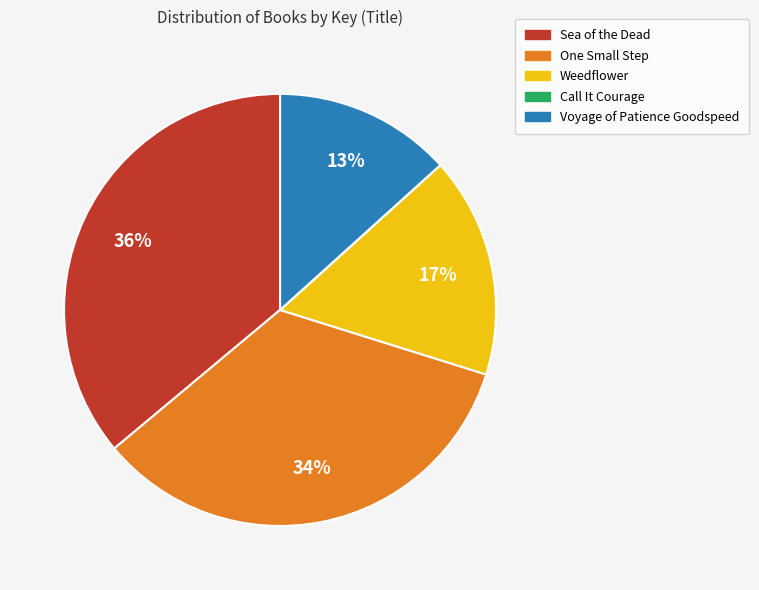

Is One Small Step the majority of the pie?

No